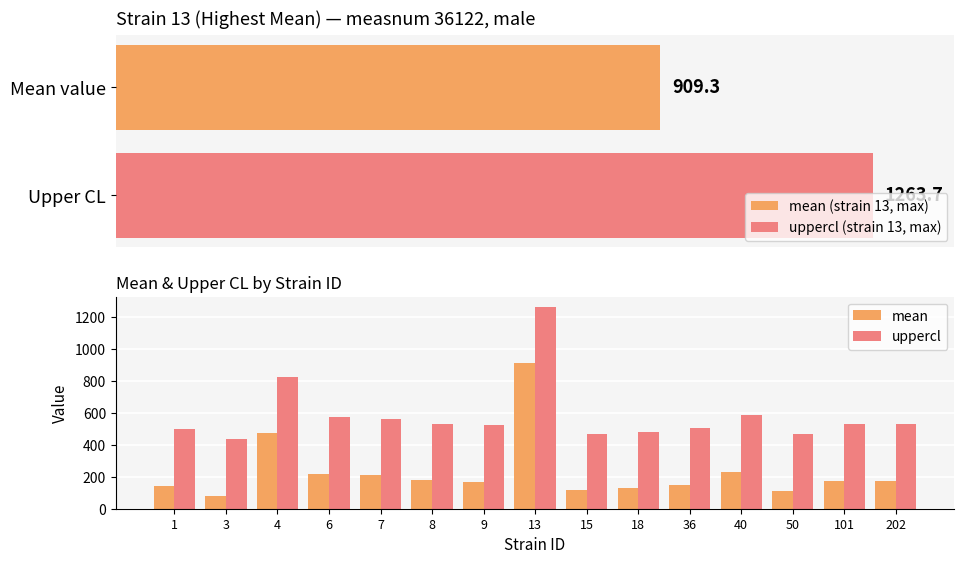

True or false: uppercl has a value of 503.0 at 36.

True